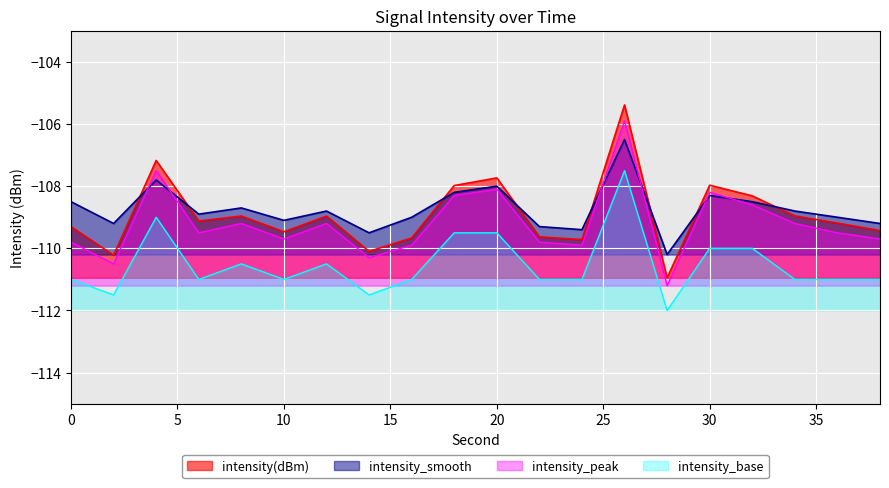

What is the sum of the intensity(dBm) values at 24 and 36?

-218.9